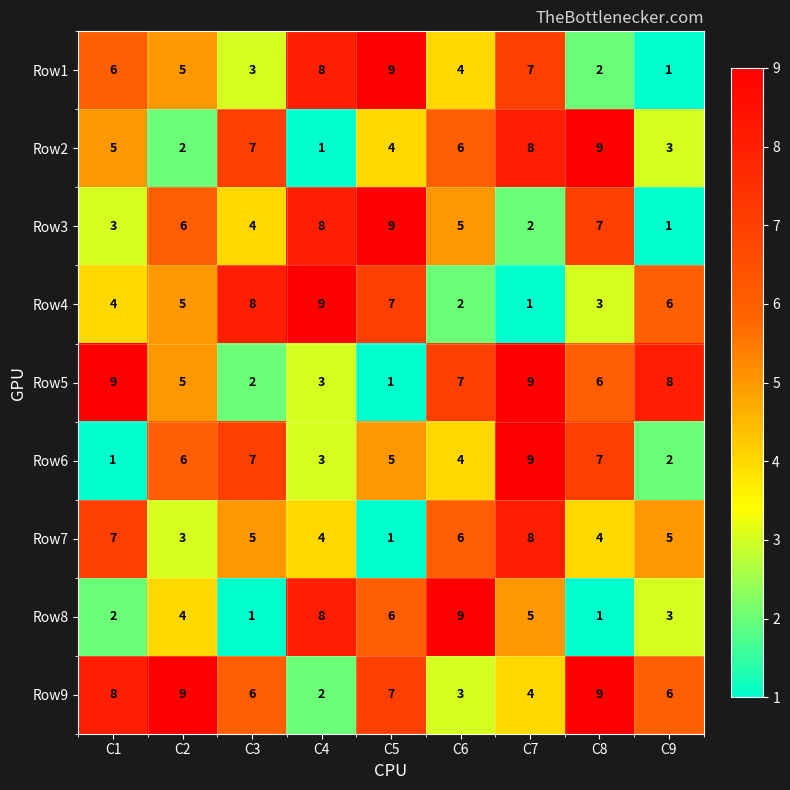

What is the difference between the highest and lowest values at C2?

7